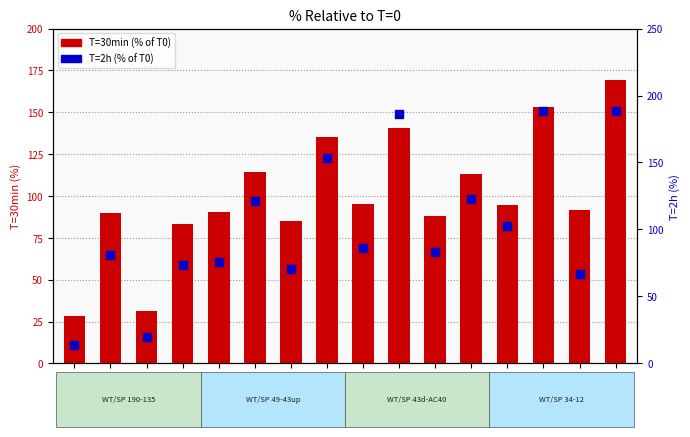

Is the value of T=30min at 43downSP greater than the value of T=2h at 135WT?

Yes